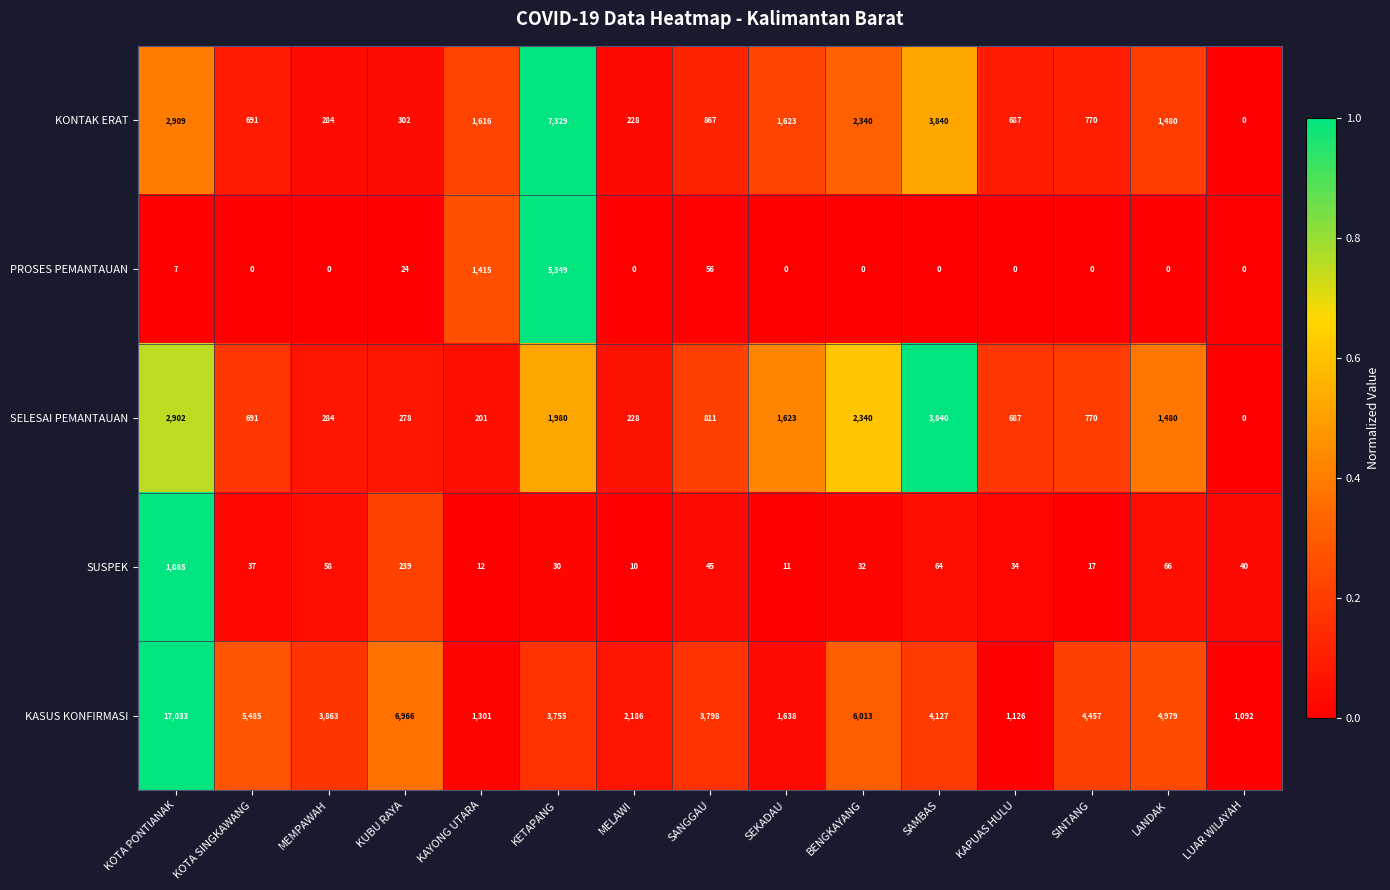

Which series changed the most between MEMPAWAH and KUBU RAYA?

KASUS KONFIRMASI